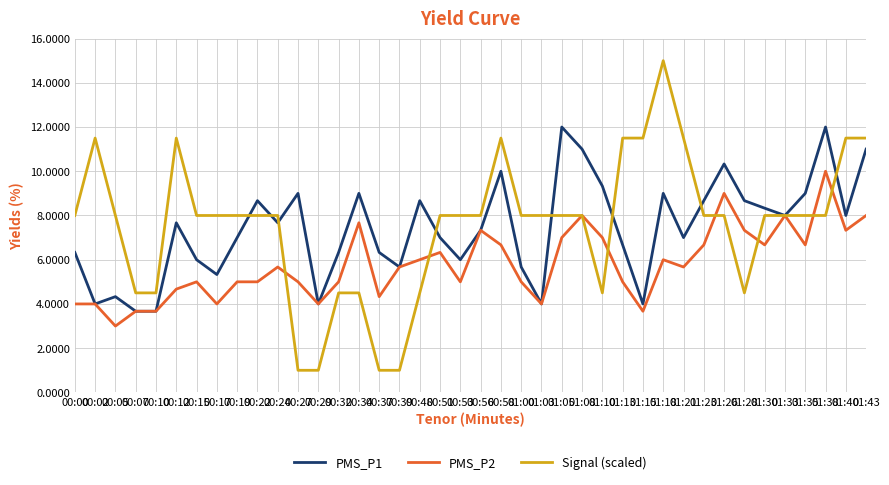

What position from the right is 00:37?

25